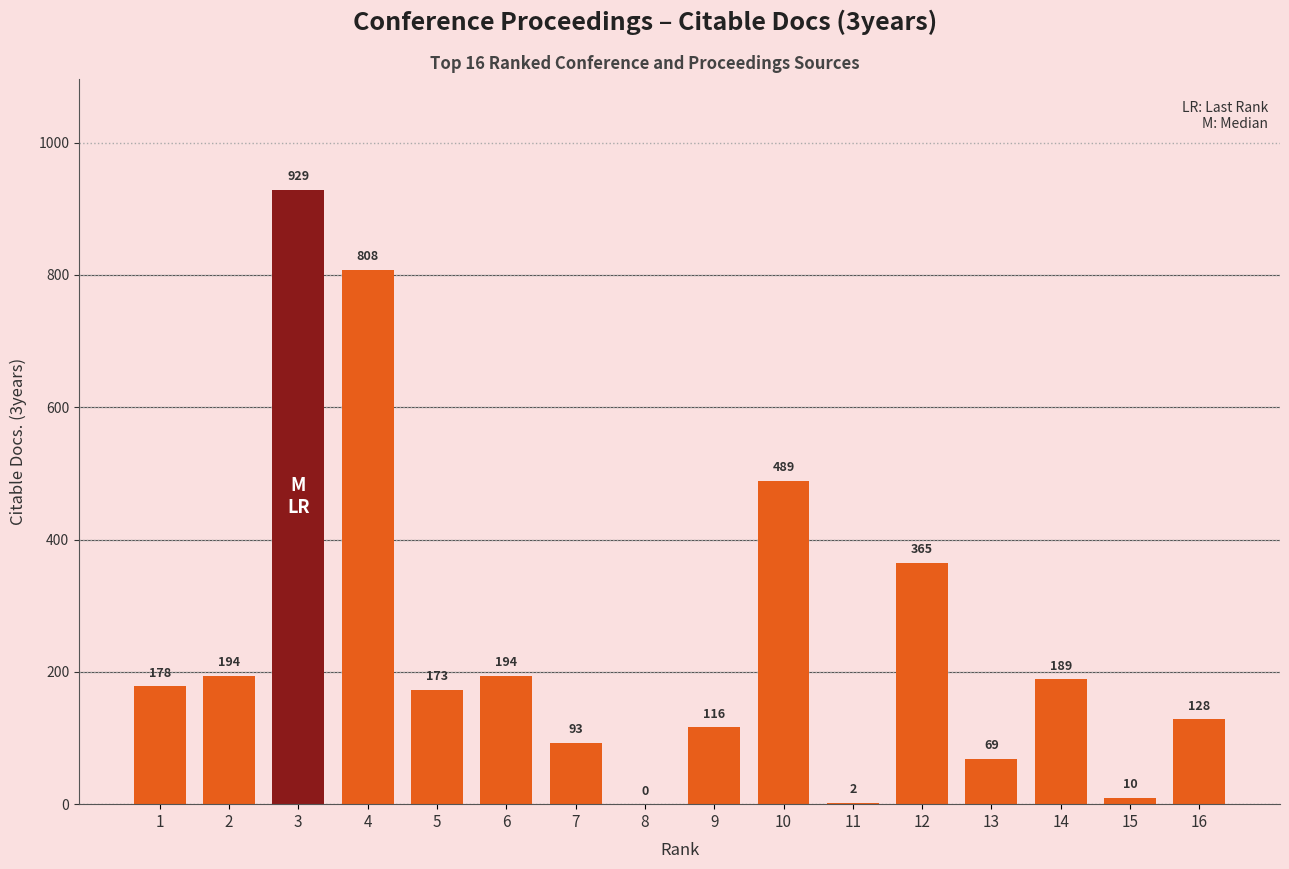

How many data points does each series have?

16